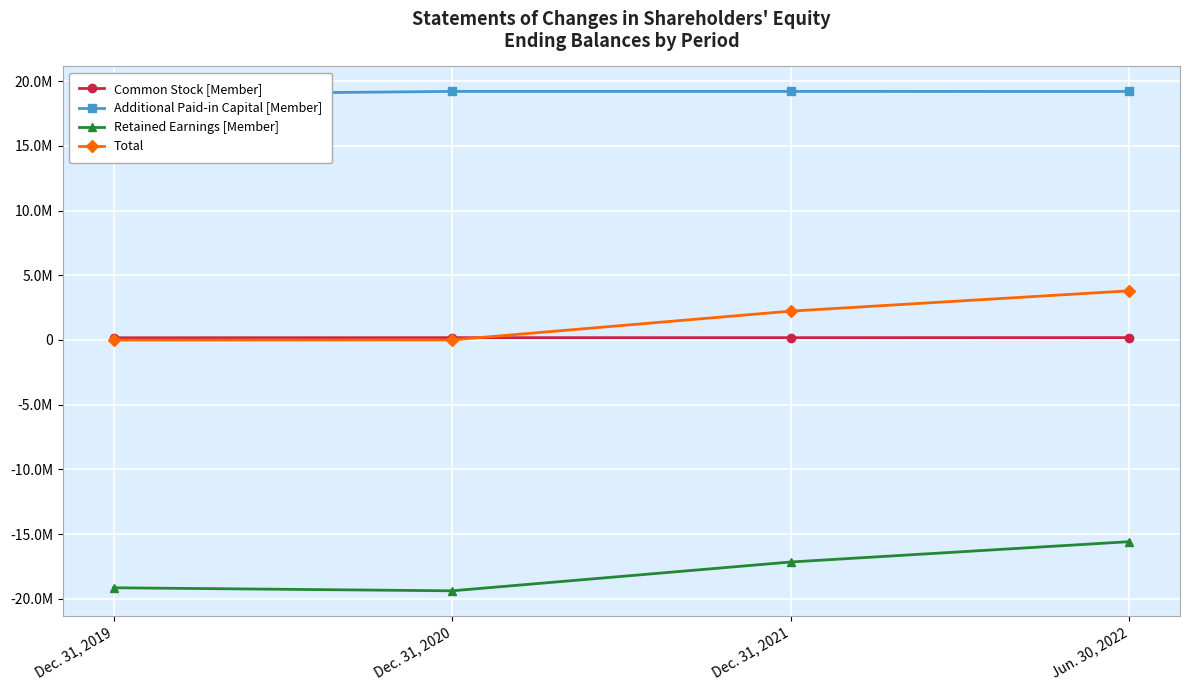

What is the difference between the highest and lowest values at Jun. 30, 2022?

34794968